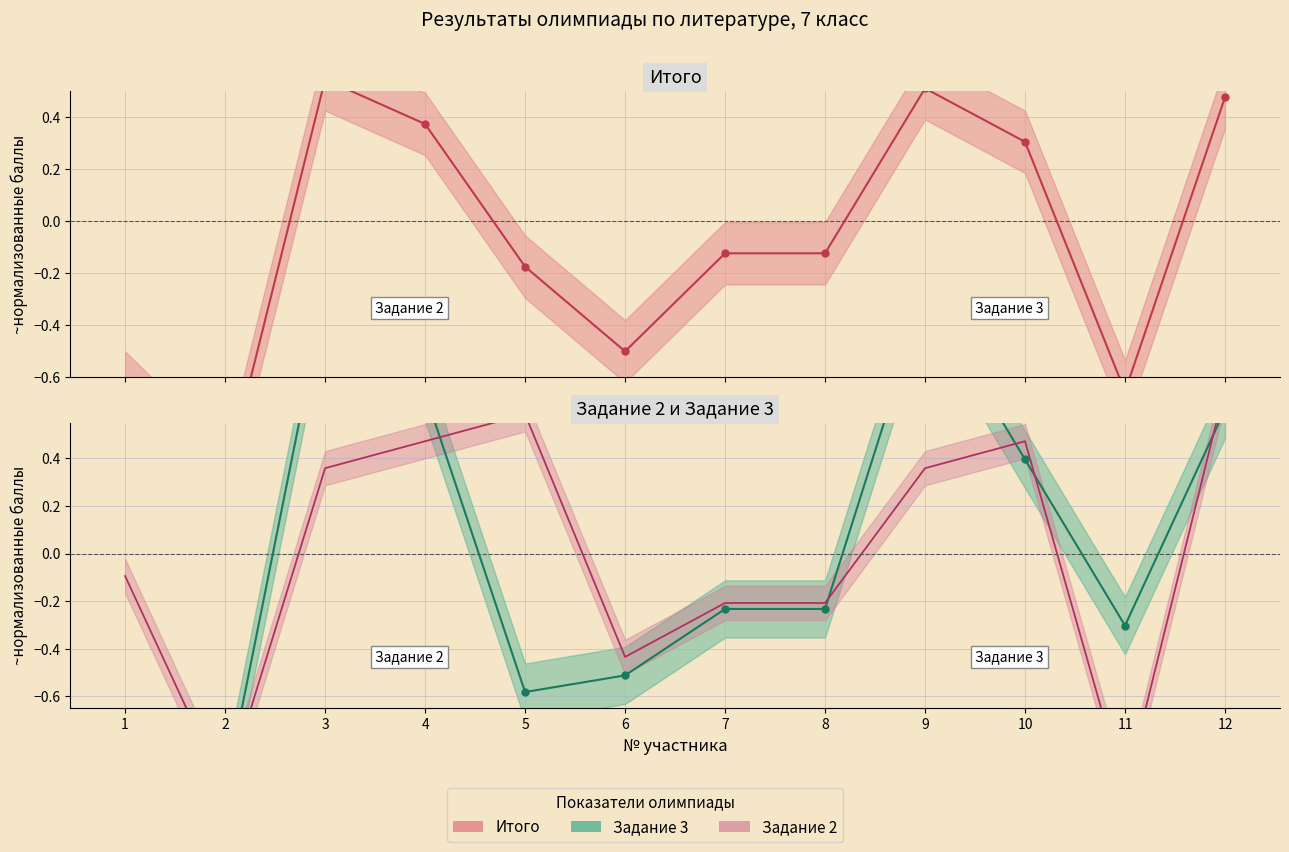

True or false: Задание 2 has more than 1 interior local peaks.

True